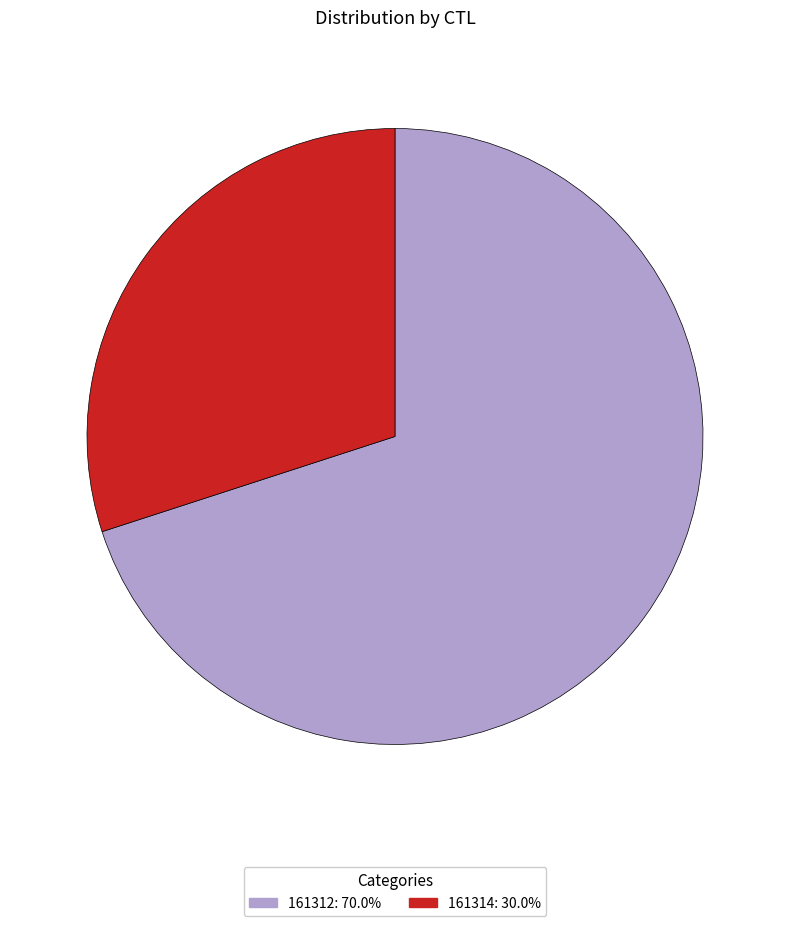

Which has a higher value, 161314 or 161312?

161312